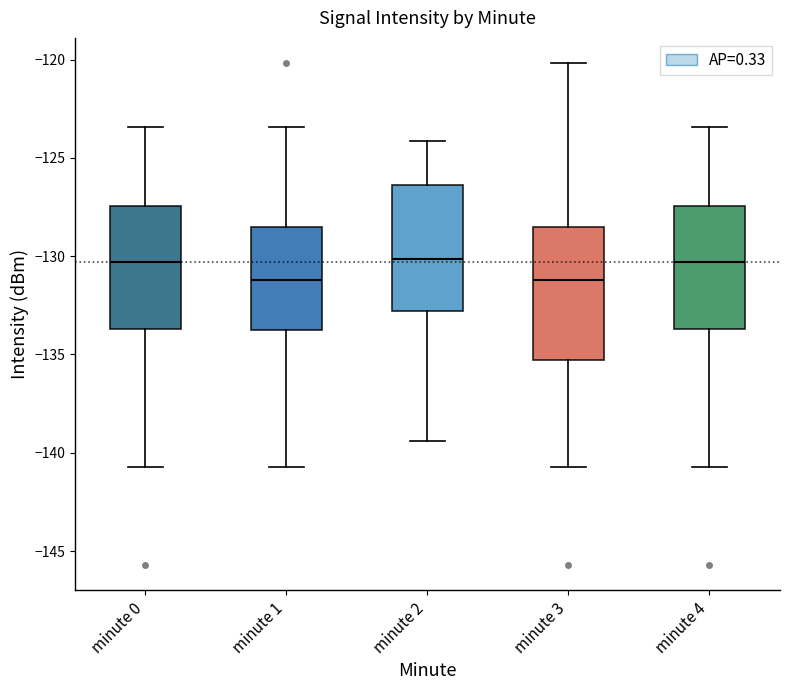

Reading left to right, transcribe this box plot: for each box, give where its median line is, the range the box spans, and where its two whiskers end, as read against the y-axis. The values are not printed on the chart, so give them approximately, as read against the axis.

minute 0: median -130.5, box -133.5 to -127.5, whiskers -140.5 to -123.5
minute 1: median -131.0, box -134.0 to -128.5, whiskers -140.5 to -123.5
minute 2: median -130.0, box -133.0 to -126.5, whiskers -139.5 to -124.0
minute 3: median -131.0, box -135.5 to -128.5, whiskers -140.5 to -120.0
minute 4: median -130.5, box -133.5 to -127.5, whiskers -140.5 to -123.5